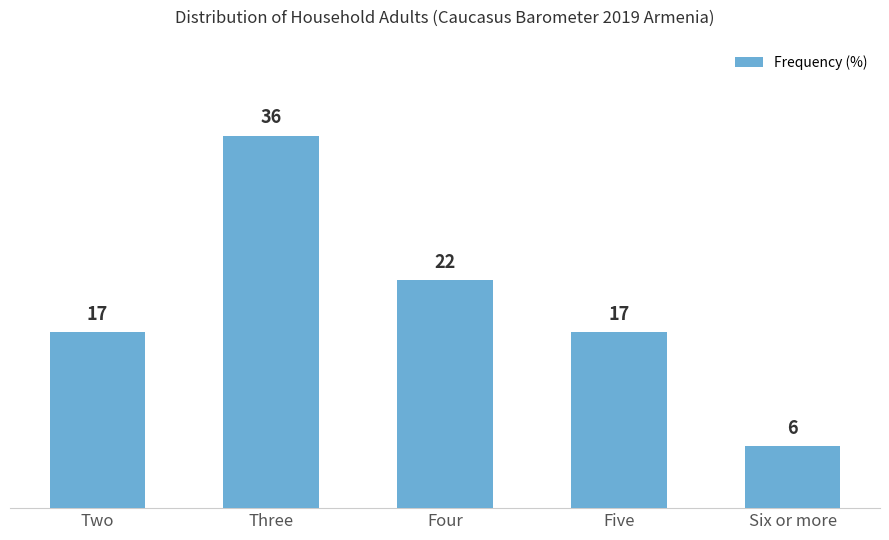

Which has a higher value, Two or Four?

Four